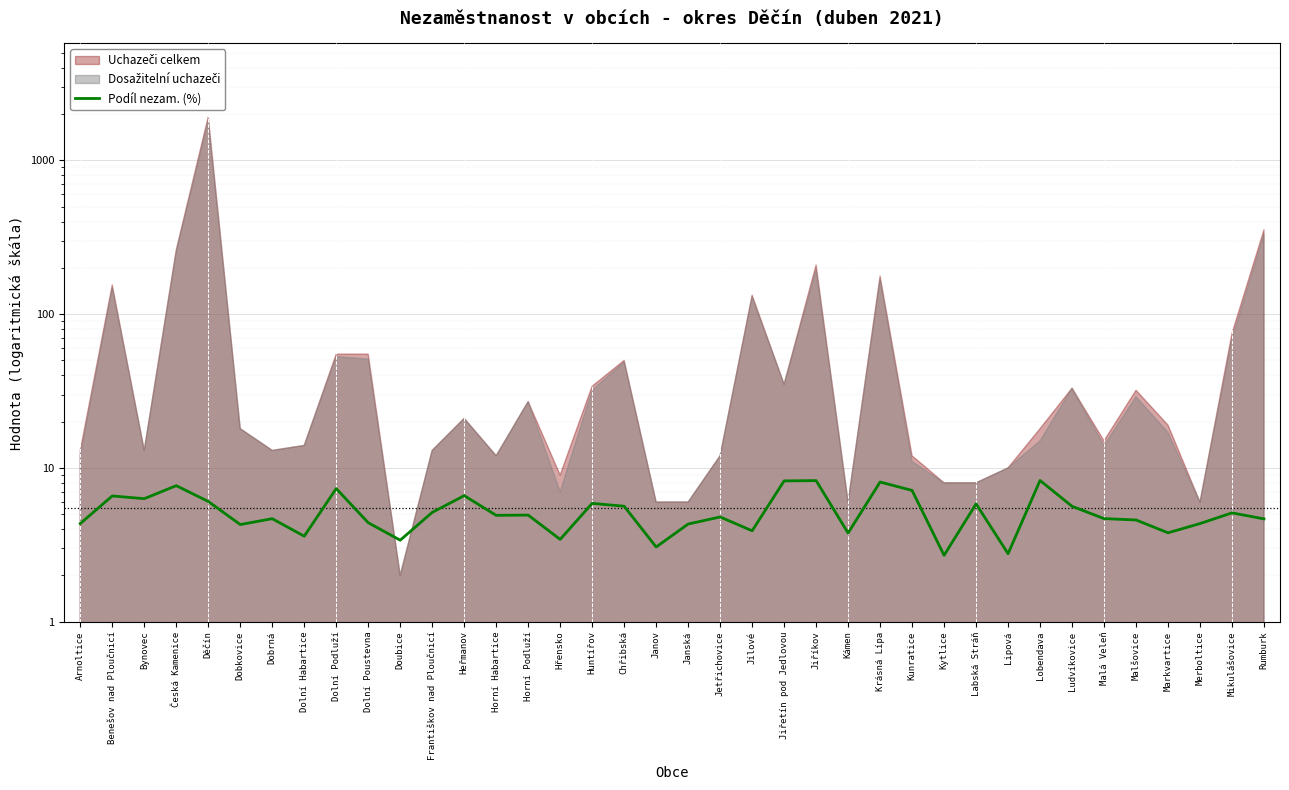

At which category does the data reach its first local peak?

Benešov nad Ploučnicí